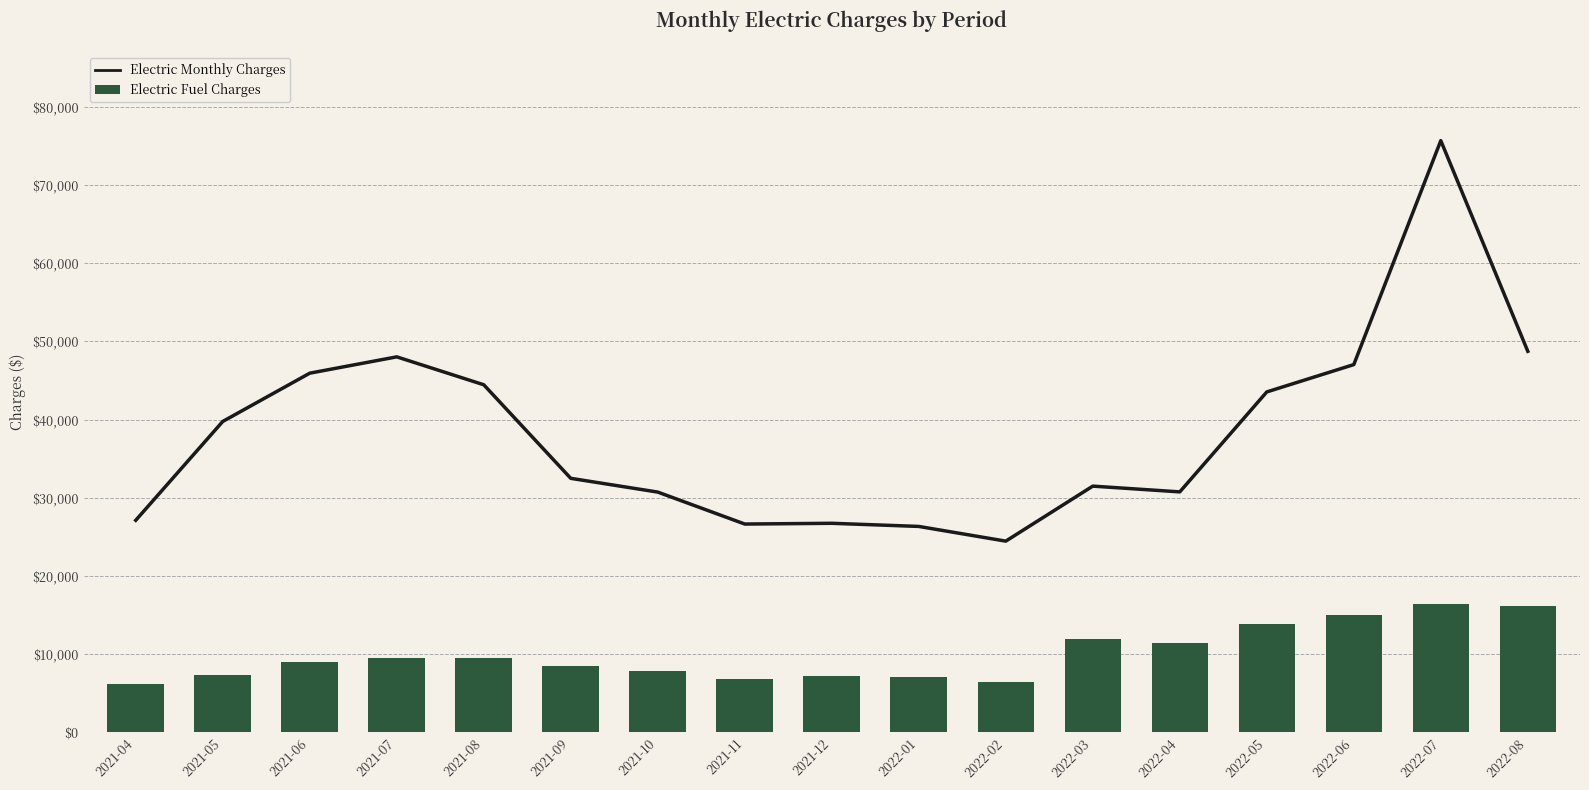

Where does the Electric Fuel Charges series first go above 8961?

2021-06